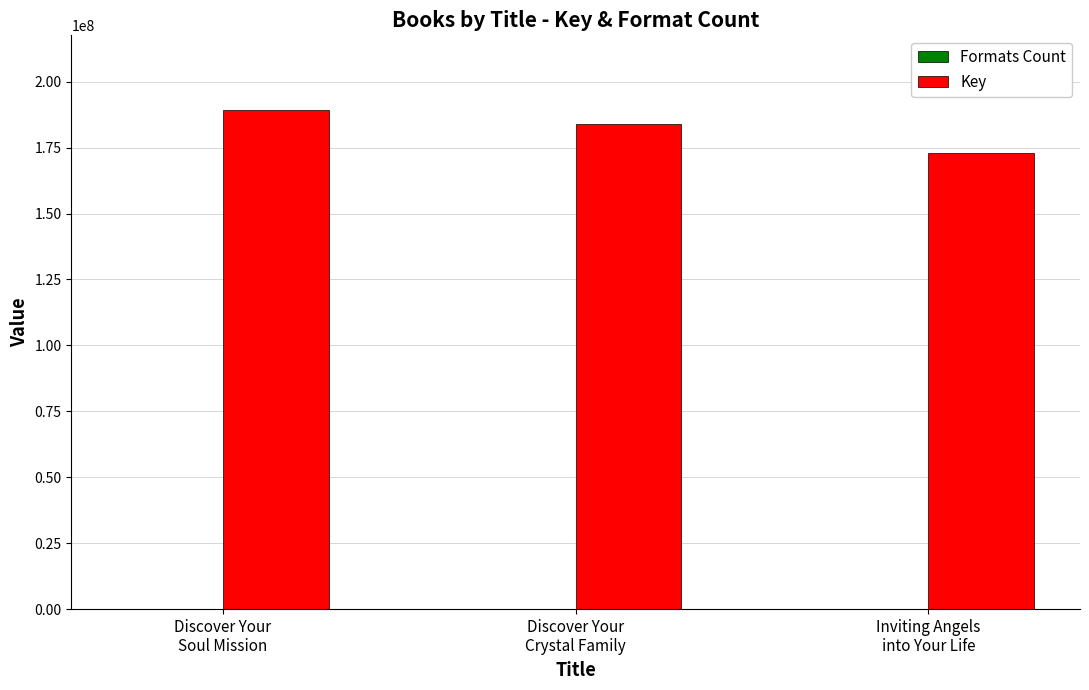

Which series has the largest total across all categories?

Key